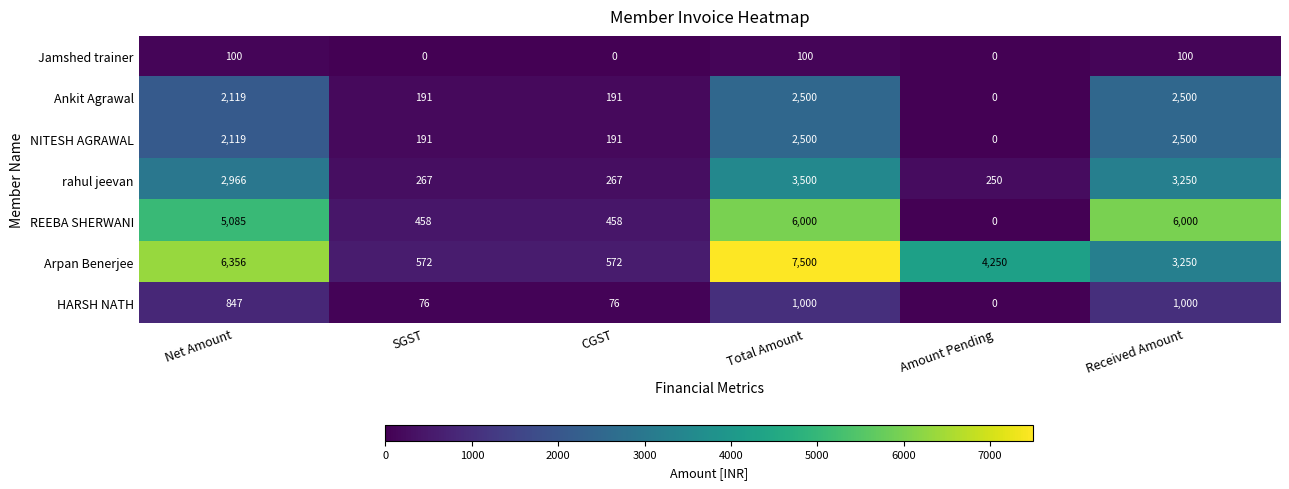

What is the sum of all Ankit Agrawal values?

7501